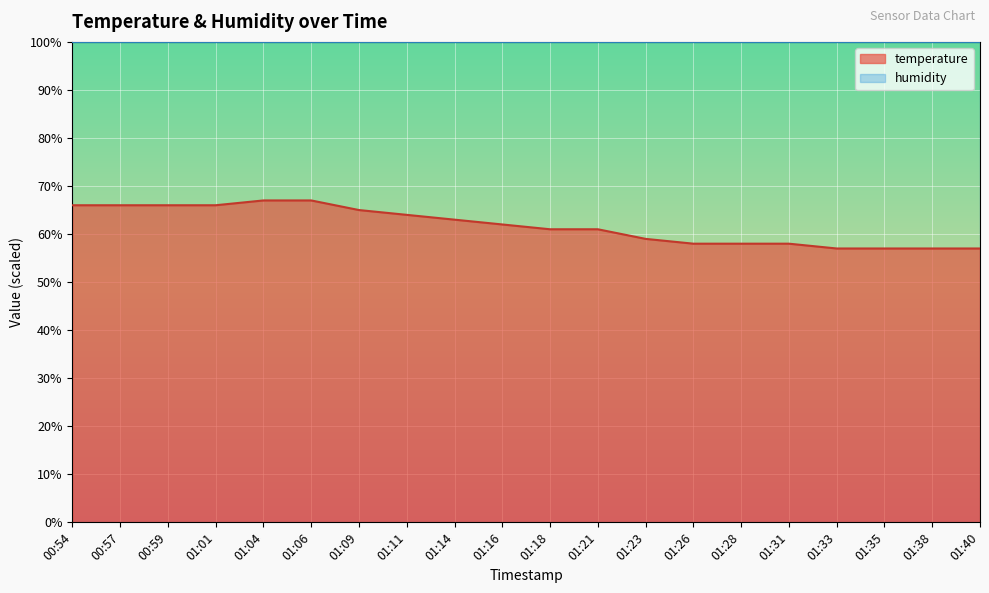

Approximately how many times larger is the value at 01:14 compared to 01:01?

1.0